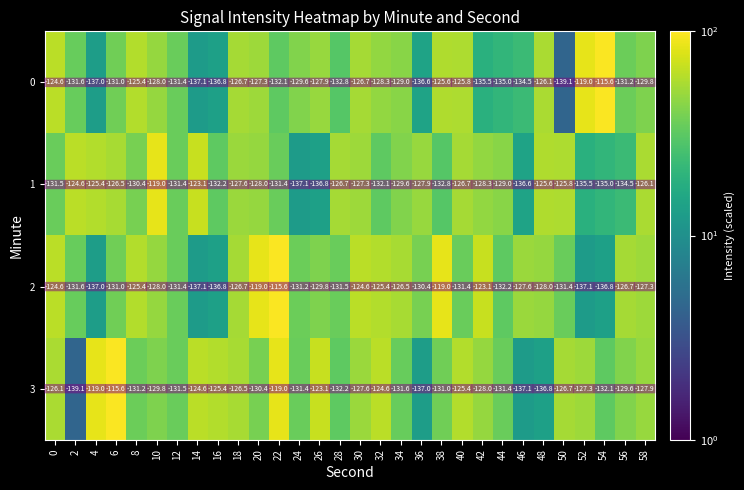

True or false: 0 has a value of -137.1 at 14.

True